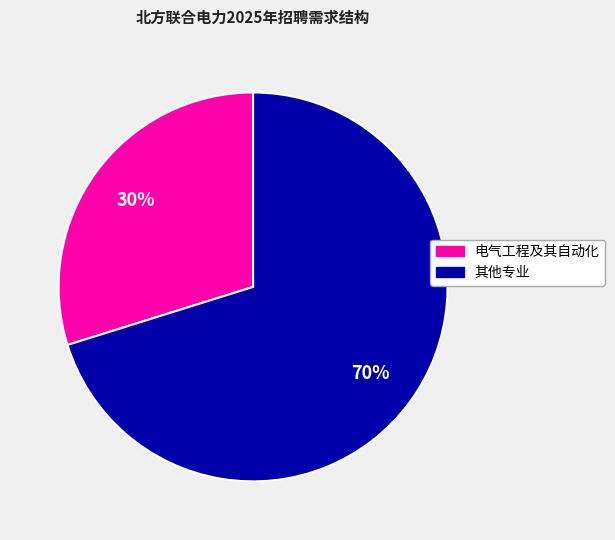

To the nearest percent, what is the difference between the largest and smallest slice percentages?

40%